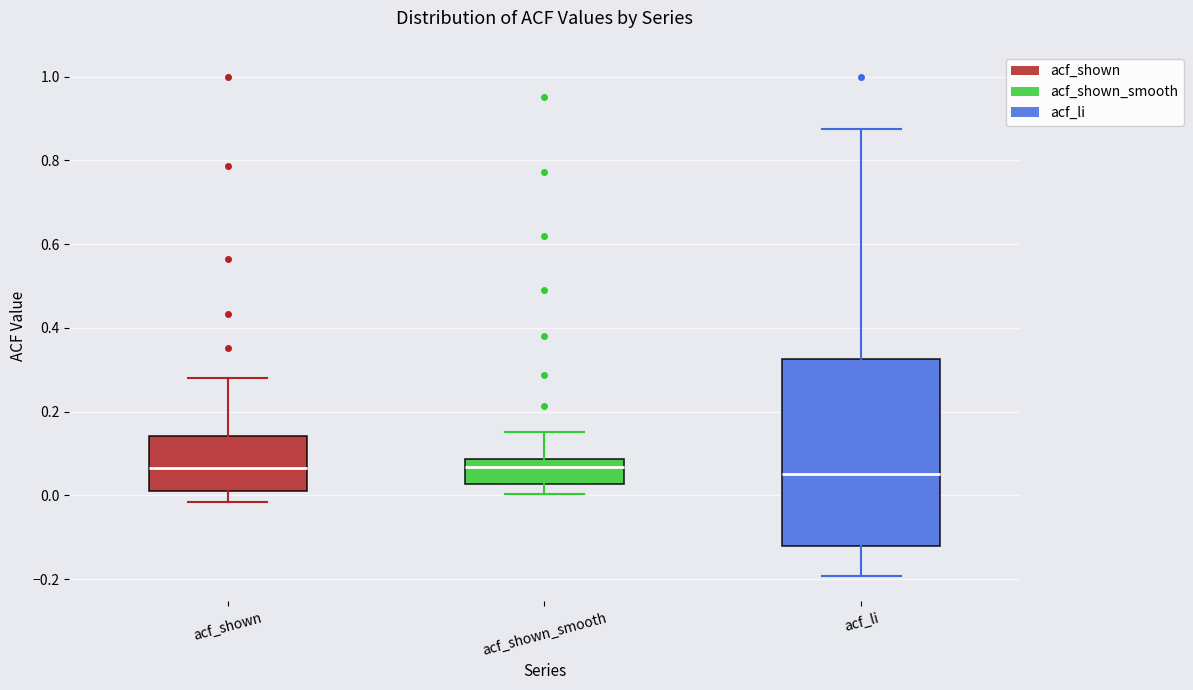

Comparing the boxes themselves (not the whiskers), which one is the tallest?

acf_li